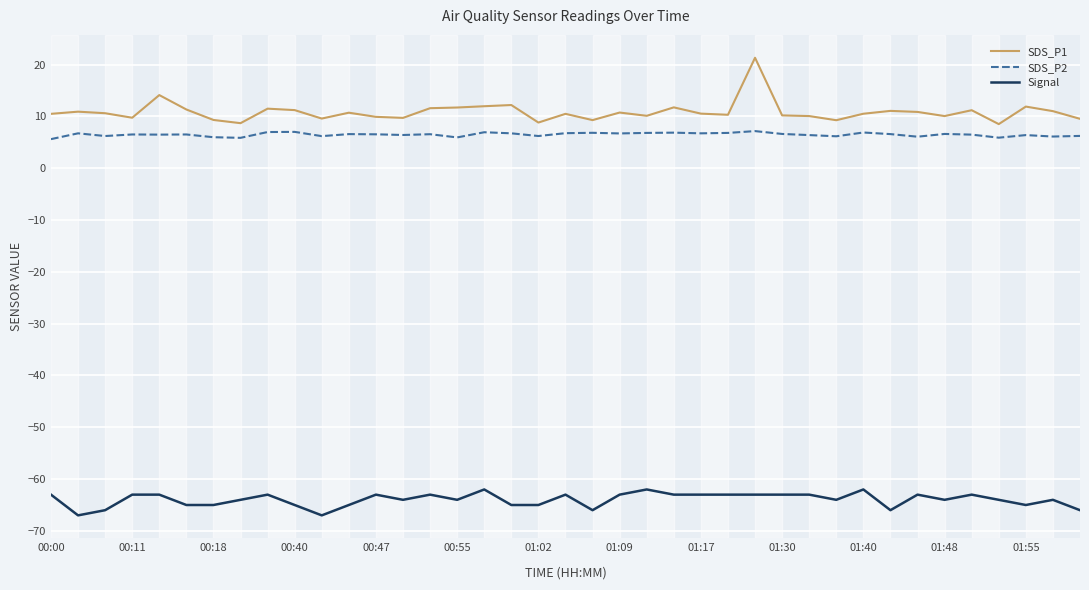

Rank the series by their maximum value, from highest to lowest.

SDS_P1, SDS_P2, Signal